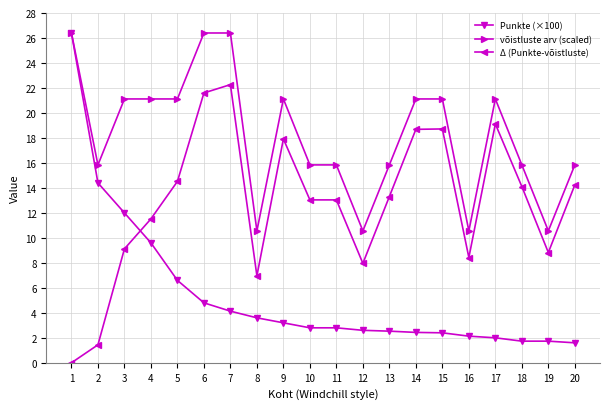

At which category does the chart reach its minimum across all series?

1